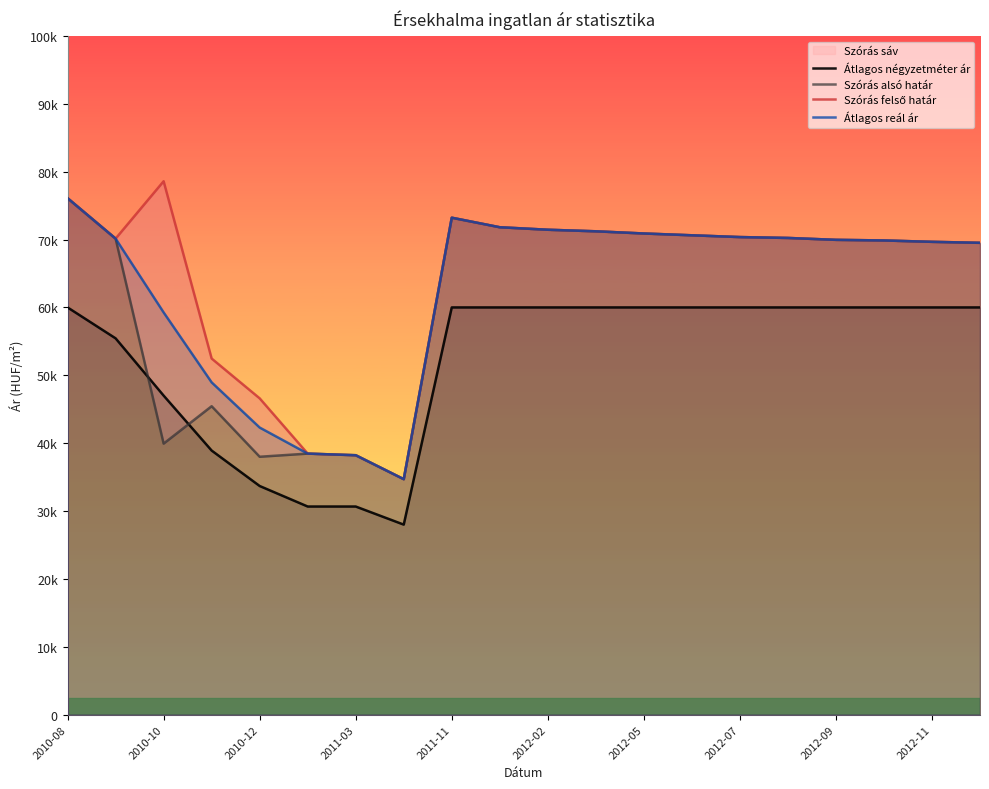

Which series has the largest total across all categories?

Szórás felső határ